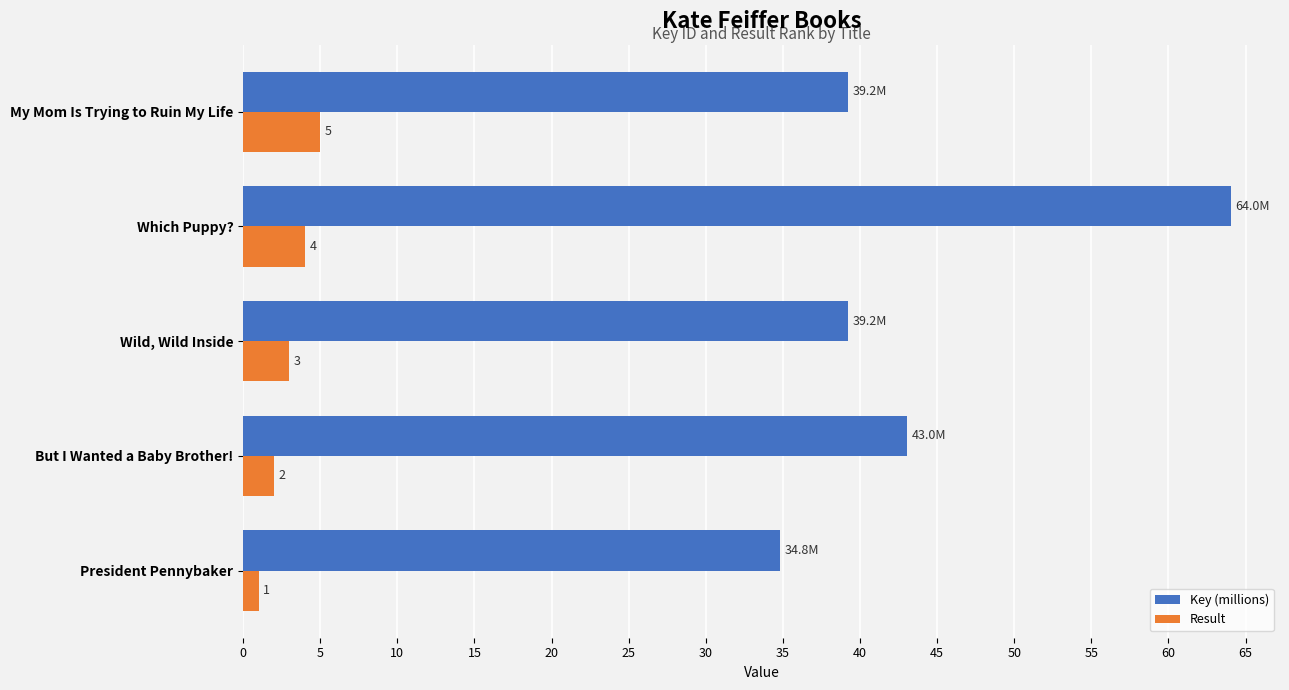

Which series changed the most between President Pennybaker and Wild, Wild Inside?

Key (millions)